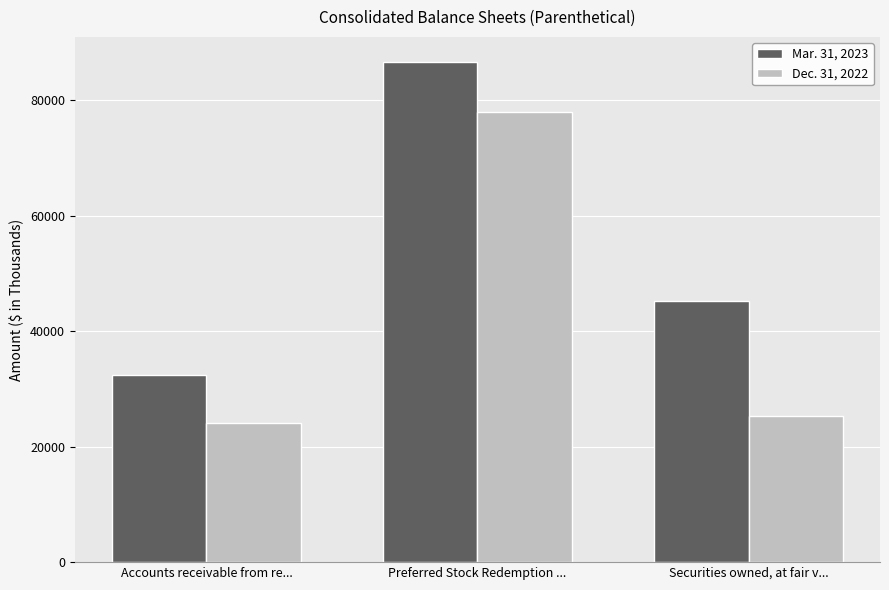

How many bars are there in total?

6